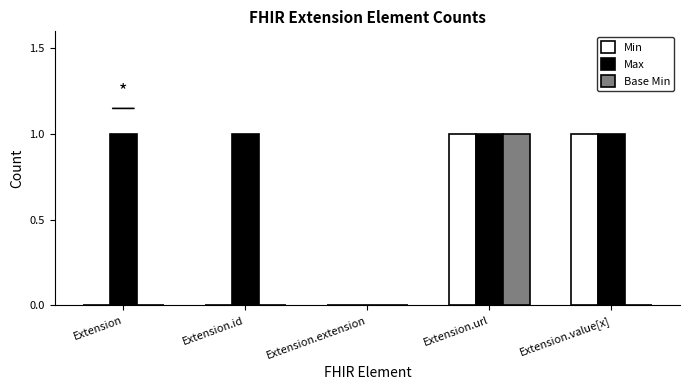

What is the sum of all Max values?

4